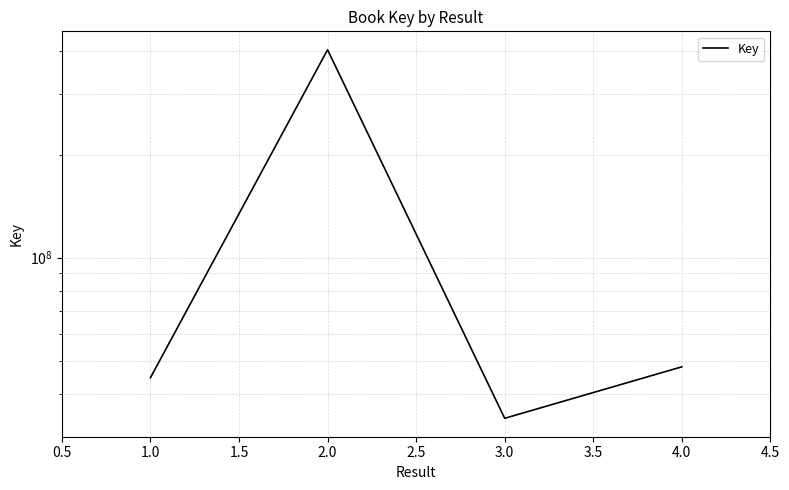

True or false: there are more than 2 points higher than both neighbors.

False